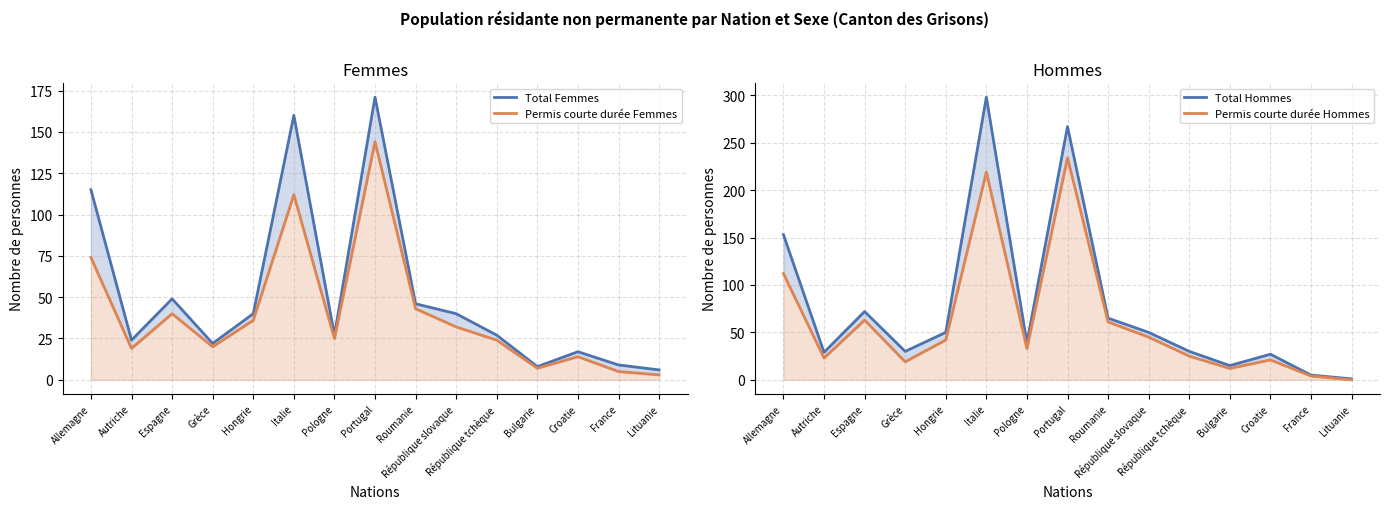

Where is the first local maximum for Total Femmes?

Espagne